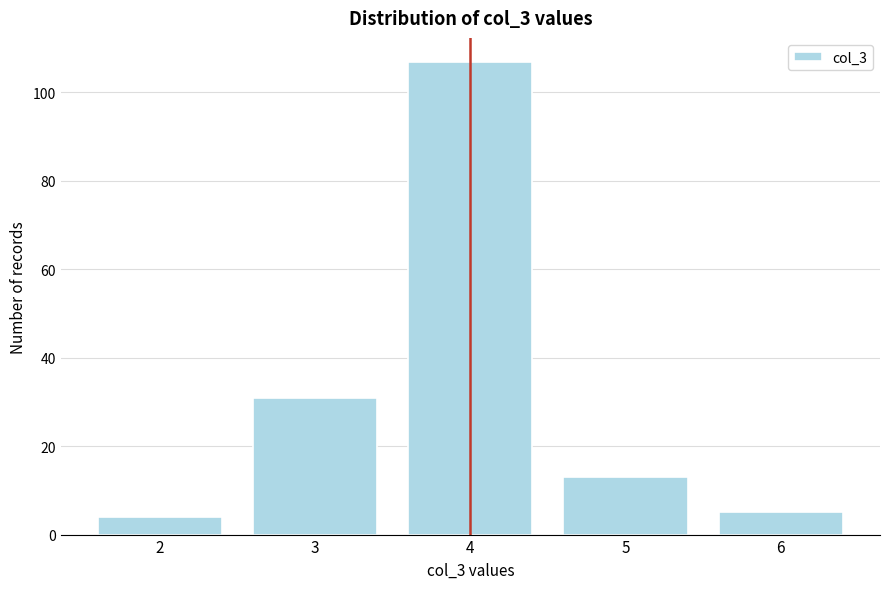

Reading left to right, what are all the values shown in this chart?

4	31	107	13	5